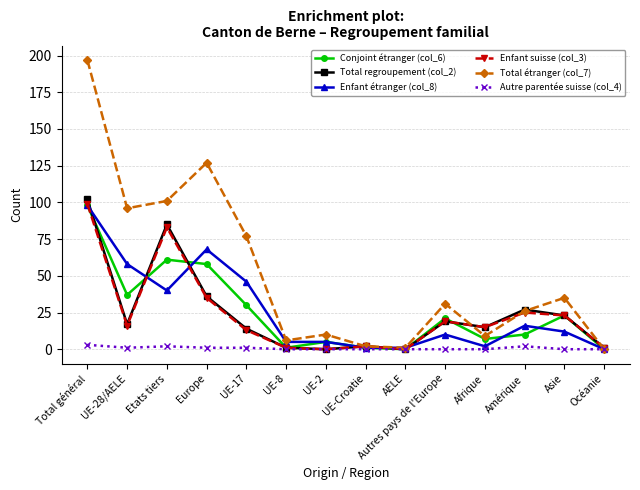

True or false: Total étranger (col_7) has a value of 6 at UE-8.

True